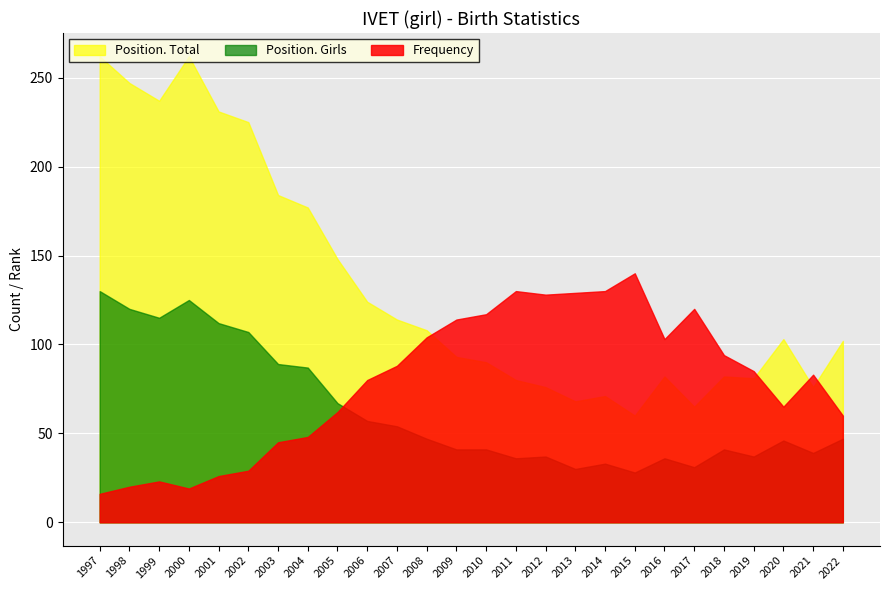

What are all the series names shown in the legend?

Position. Total, Position. Girls, Frequency